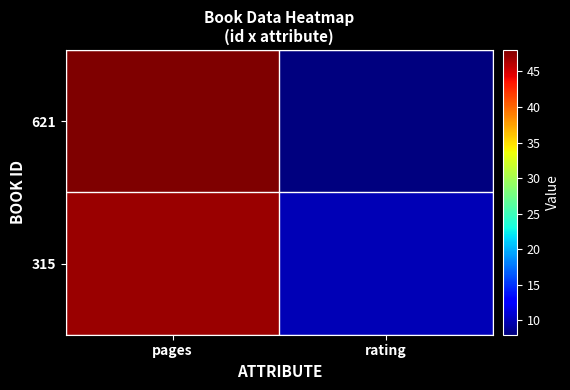

Reading right to left, extract all data points from this chart.

621: rating=8	pages=48
315: rating=10	pages=47